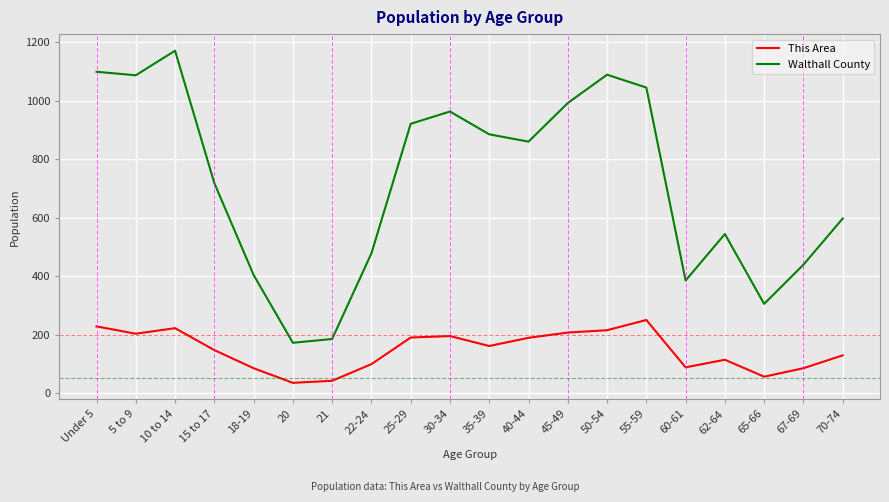

Which series has the widest spread of values?

Walthall County